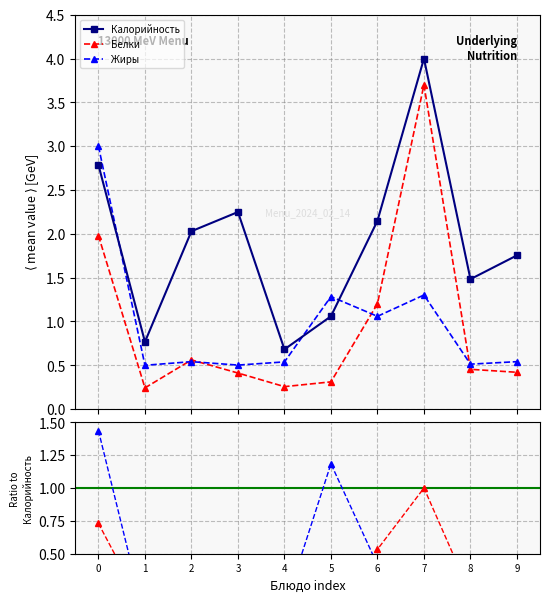

What is the maximum value for Белки?

3.7